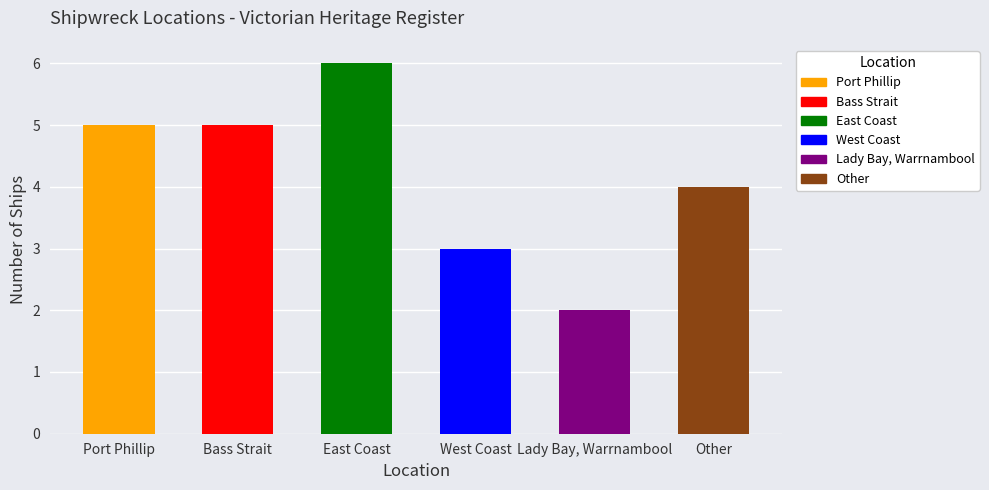

Which label corresponds to the largest value in the chart?

East Coast